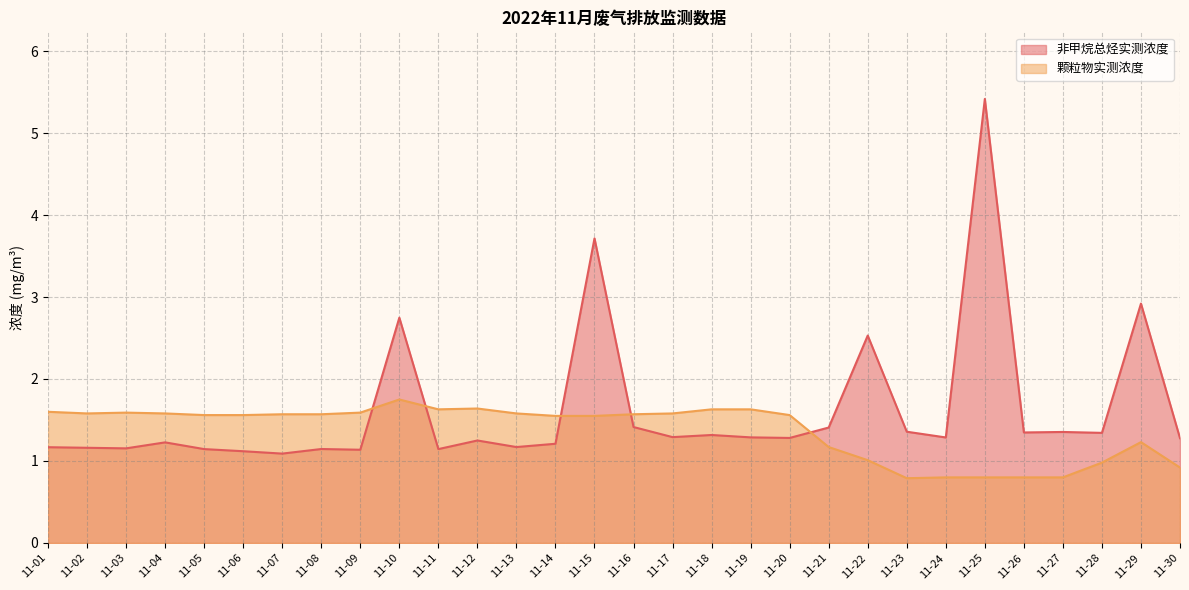

What is the sum of all 非甲烷总烃实测浓度 values?

48.4